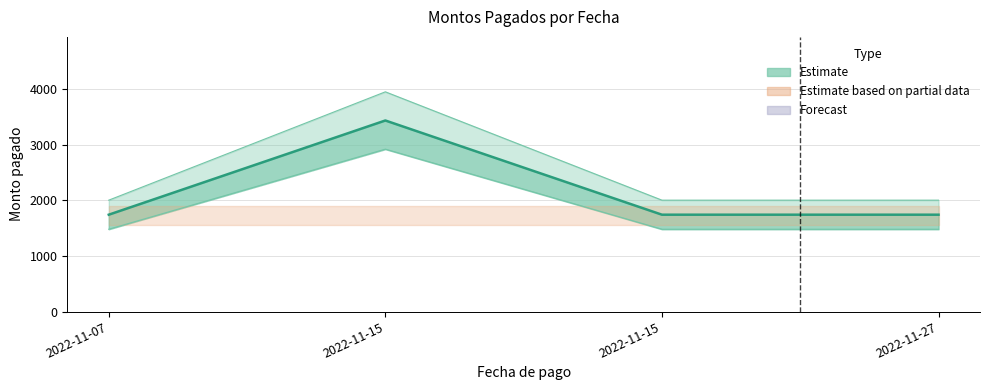

How many values exceed 1740?

1